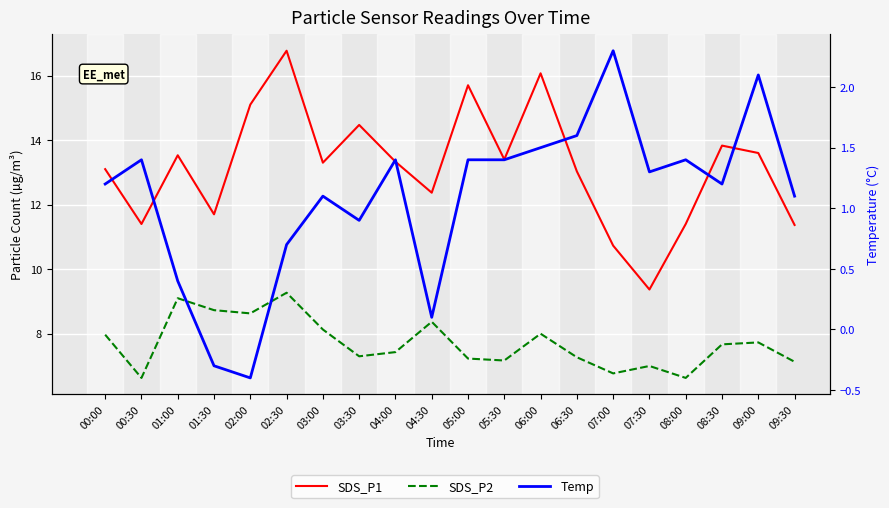

Rank the series by their average value, from lowest to highest.

Temp, SDS_P2, SDS_P1